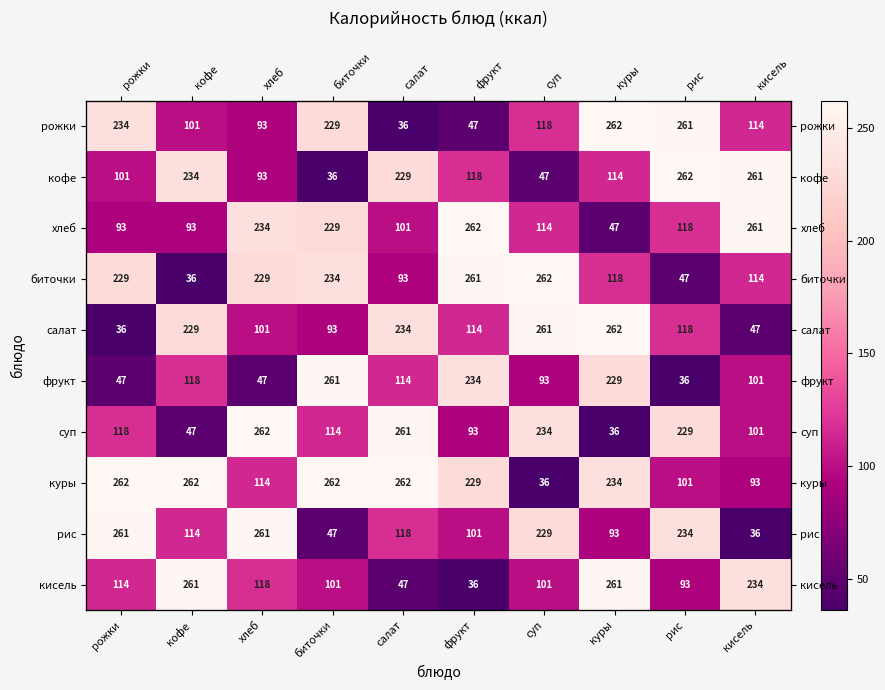

What is the total value across all series at салат?

1495.4